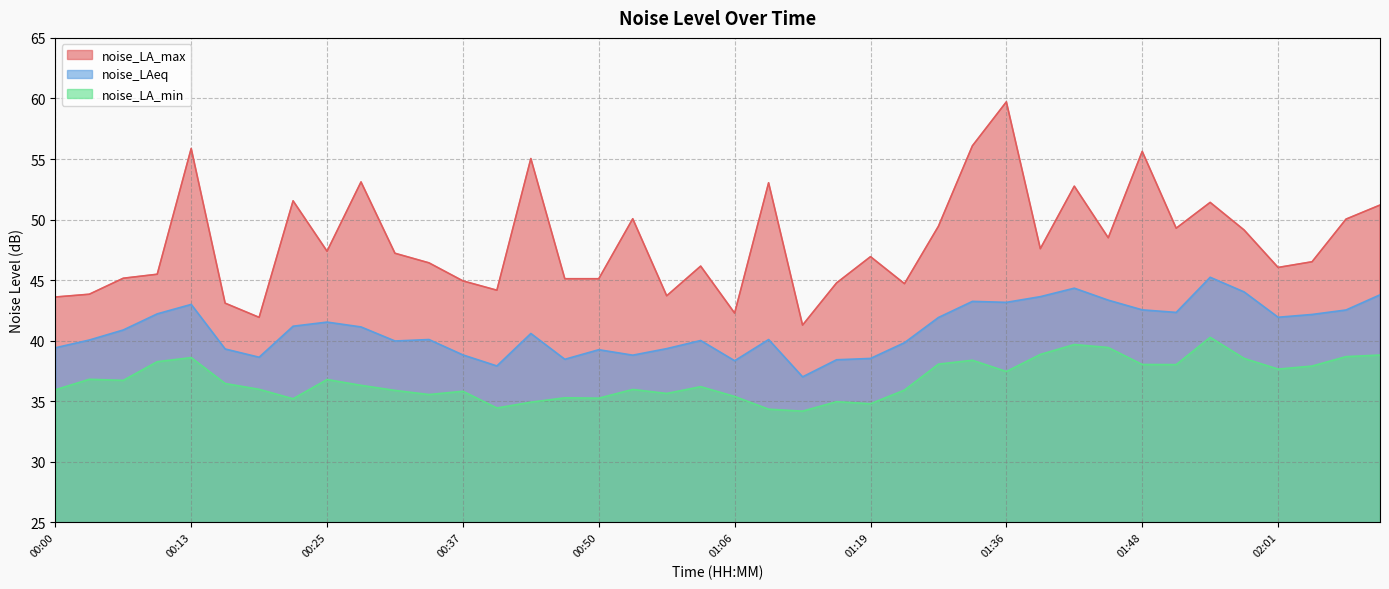

What is the total value across all series at 00:09?

126.0